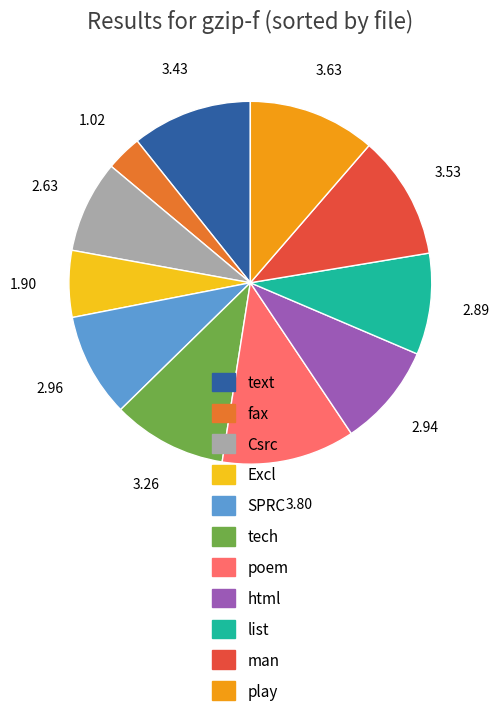

Which slice is the largest?

poem